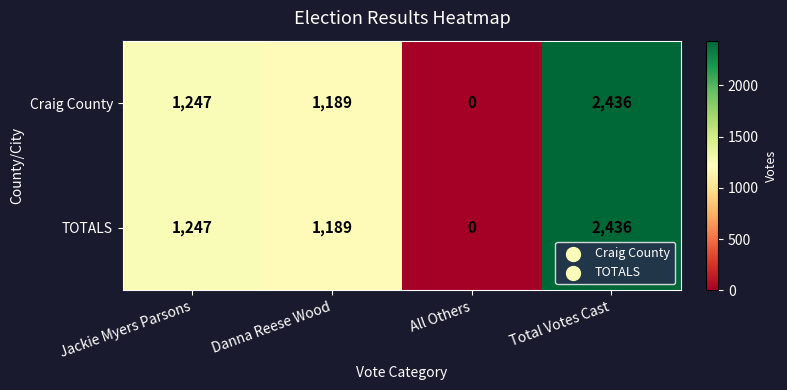

Rank the categories by TOTALS value from lowest to highest.

All Others, Danna Reese Wood, Jackie Myers Parsons, Total Votes Cast